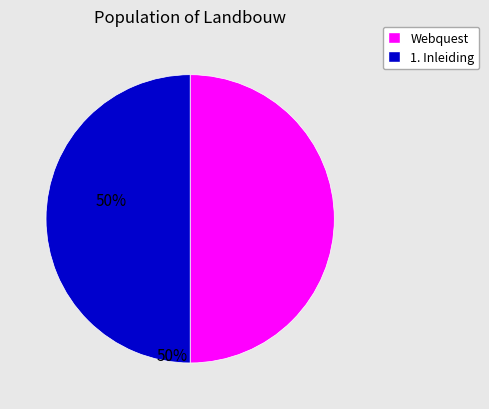

Count the number of slices in the pie.

2